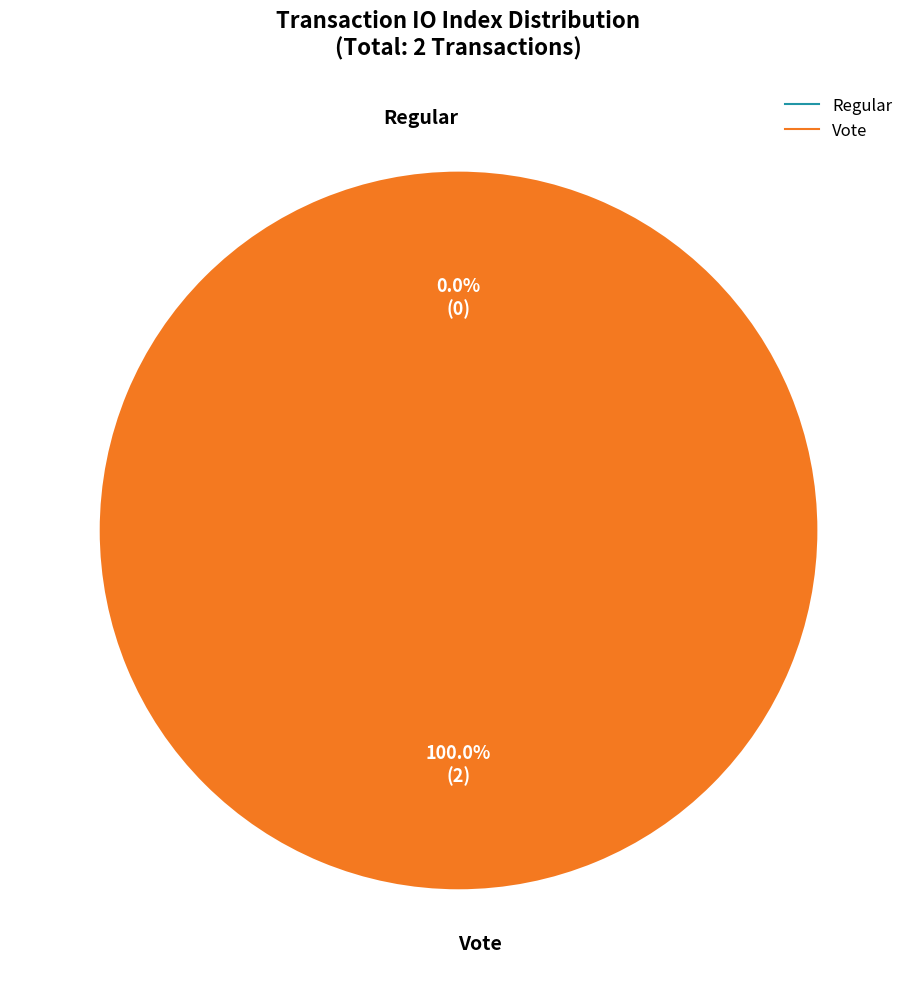

Do Vote and Regular together represent more than half of the pie?

Yes